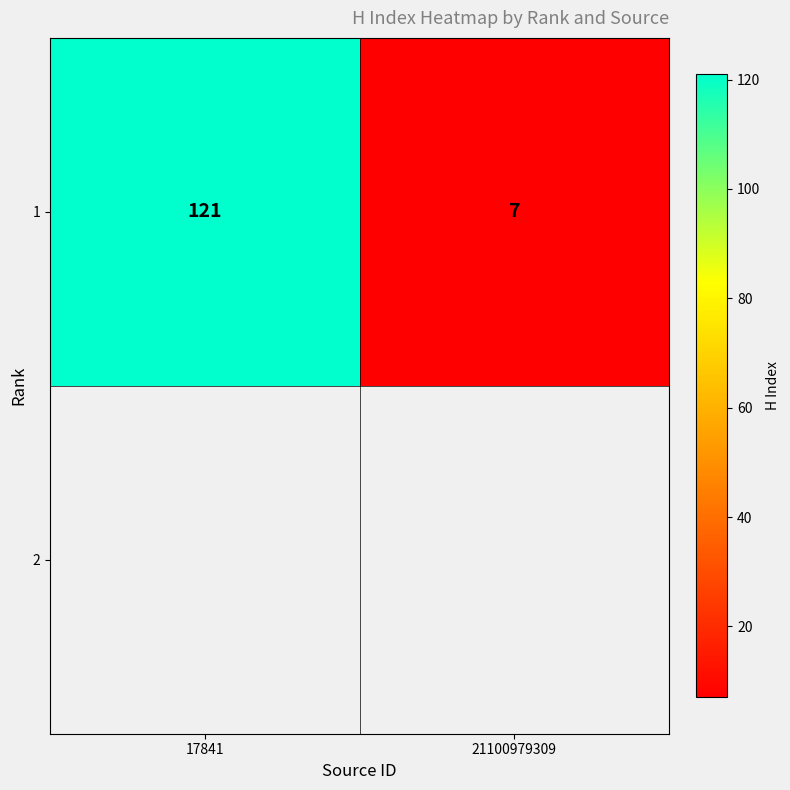

What is the ratio of the value at 21100979309 to the value at 17841?

0.1